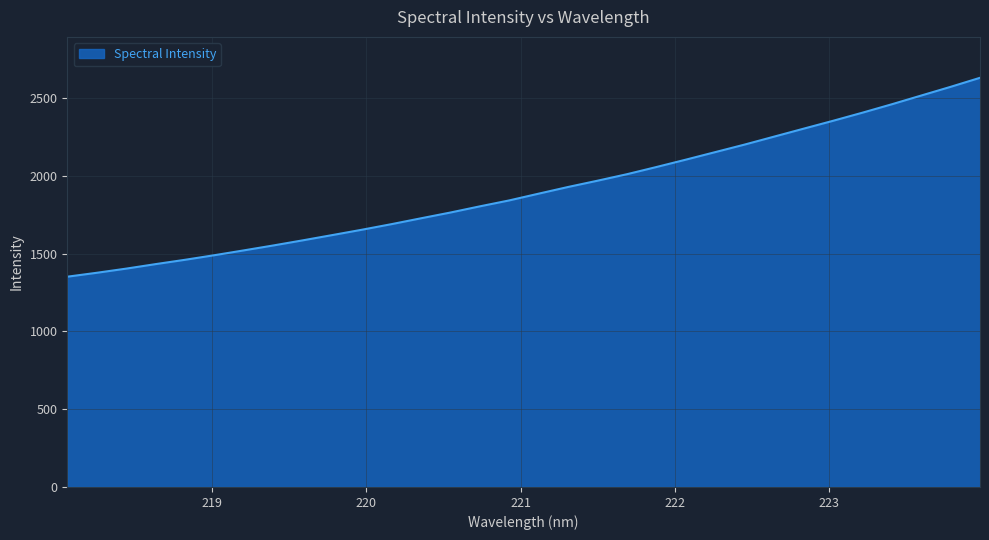

What is the maximum value shown in the chart?

2631.3